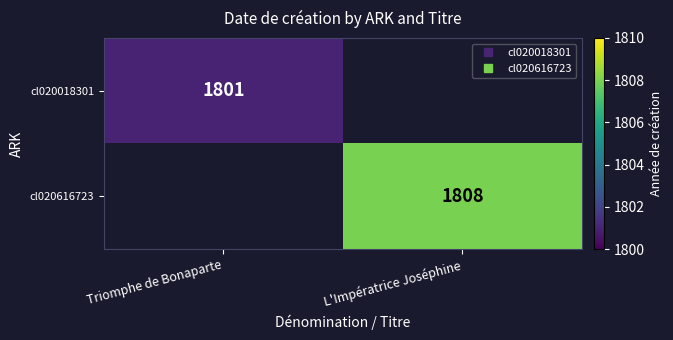

True or false: cl020018301 has a value of 1801.0 at Triomphe de Bonaparte.

True